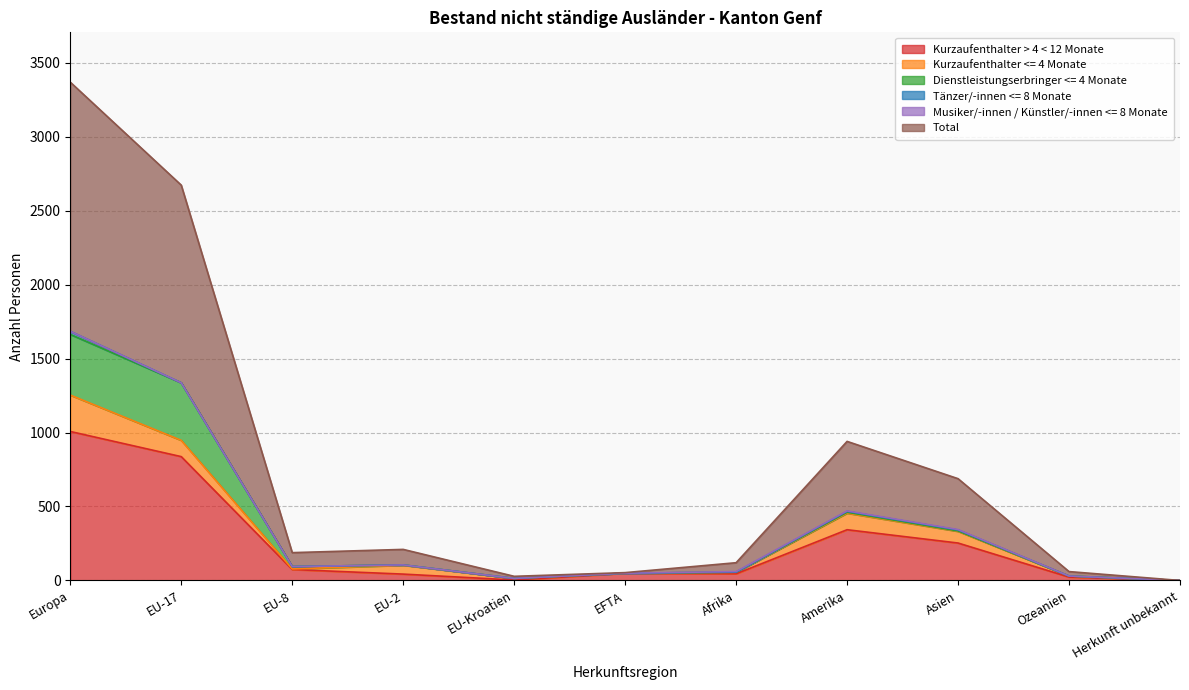

Does the chart have visible grid lines?

Yes